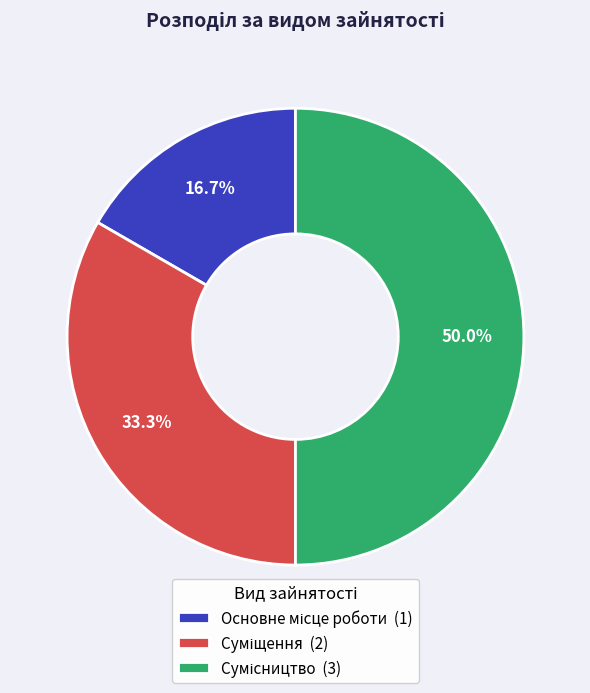

To the nearest percent, what is the combined percentage of Сумісництво and Суміщення?

83%